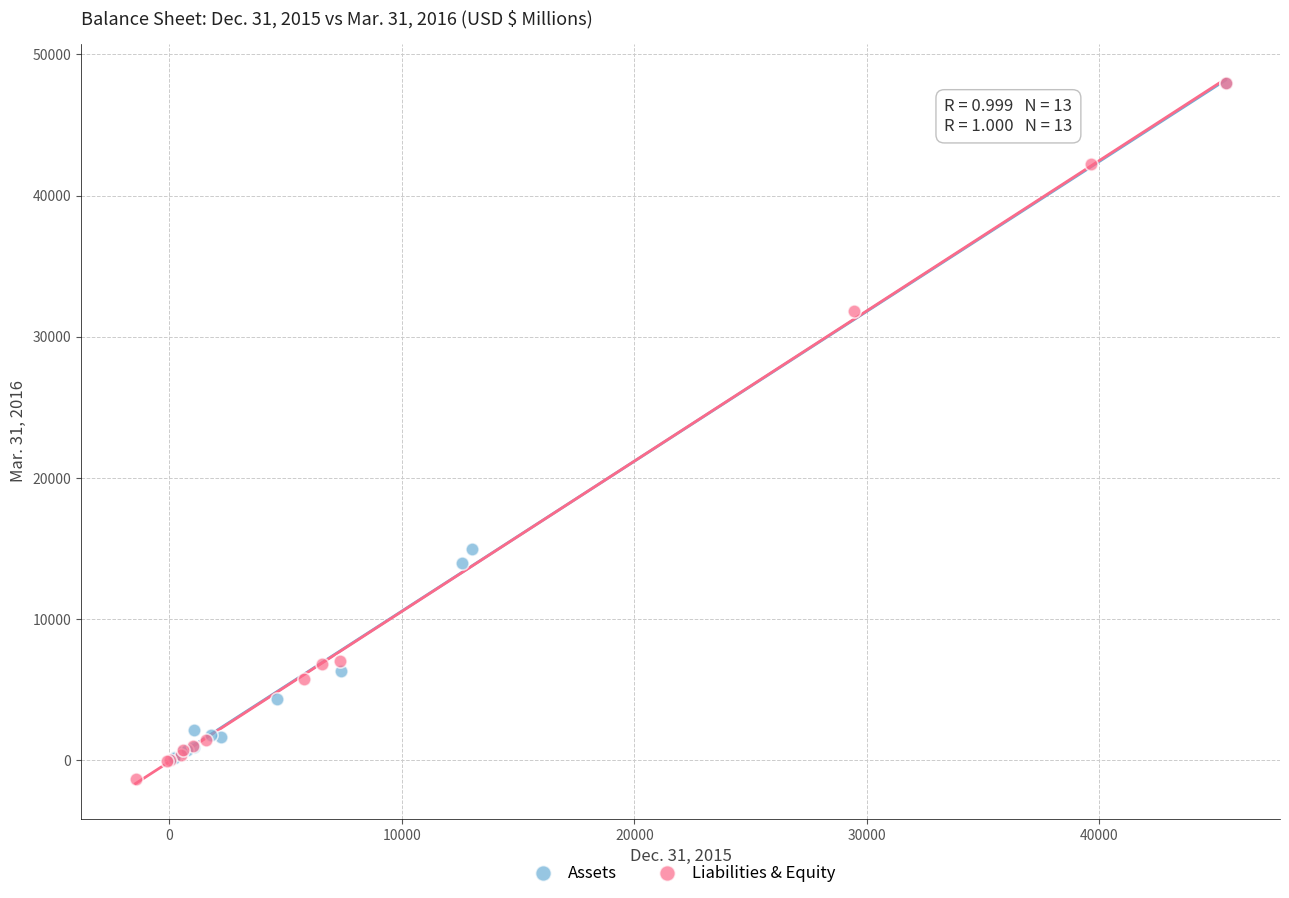

Which series has the largest Y range (max minus min)?

Liabilities & Equity